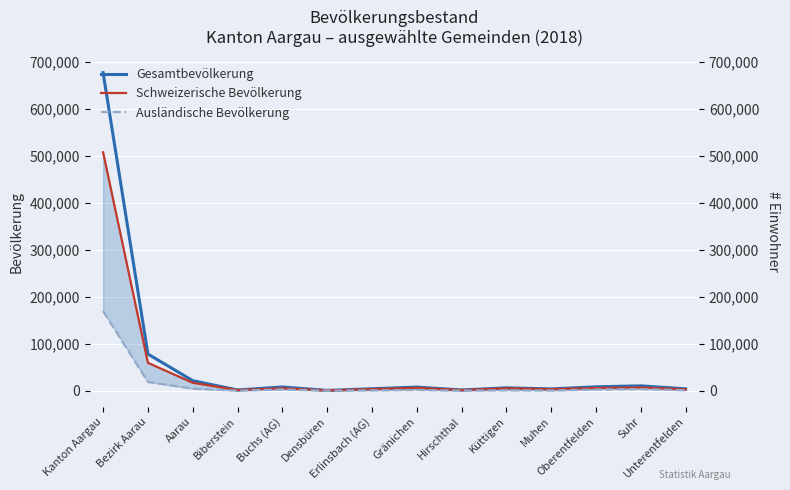

What is the minimum value shown in the chart?

80